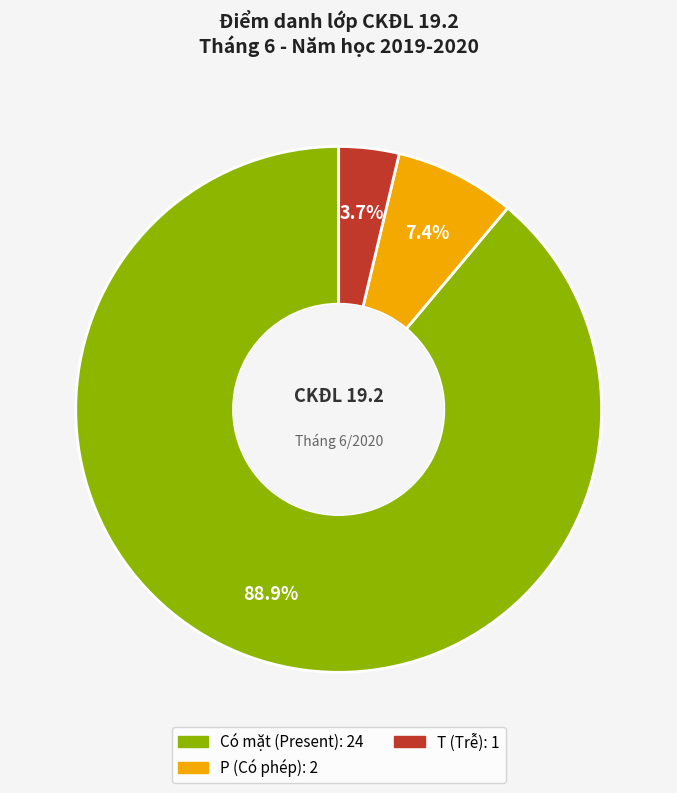

Is there any slice that represents more than half of the pie?

Yes